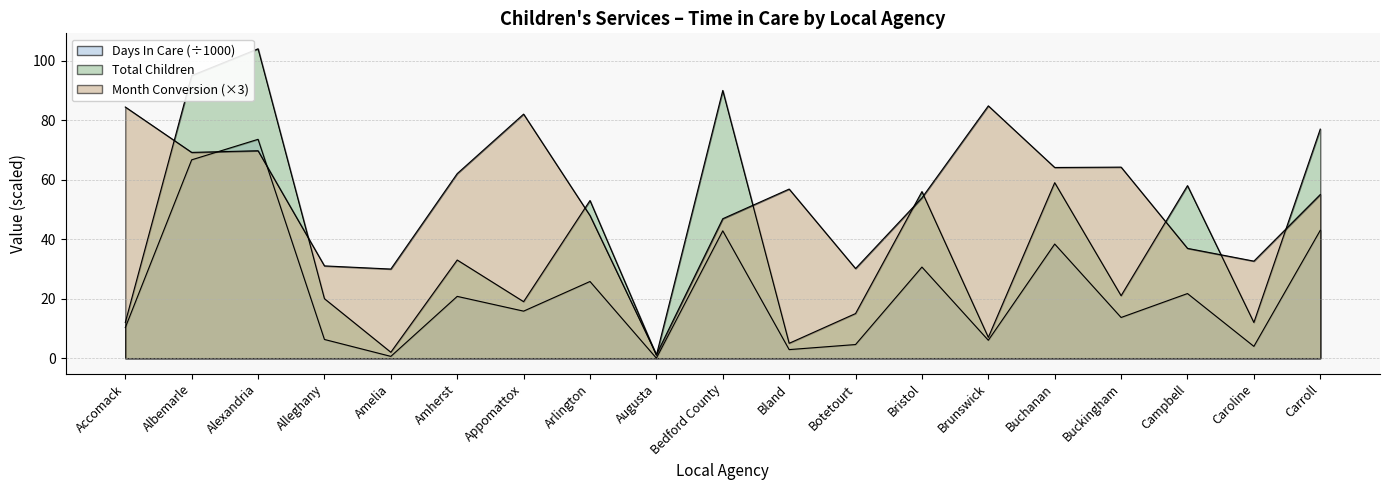

How many distinct data groups are displayed?

3